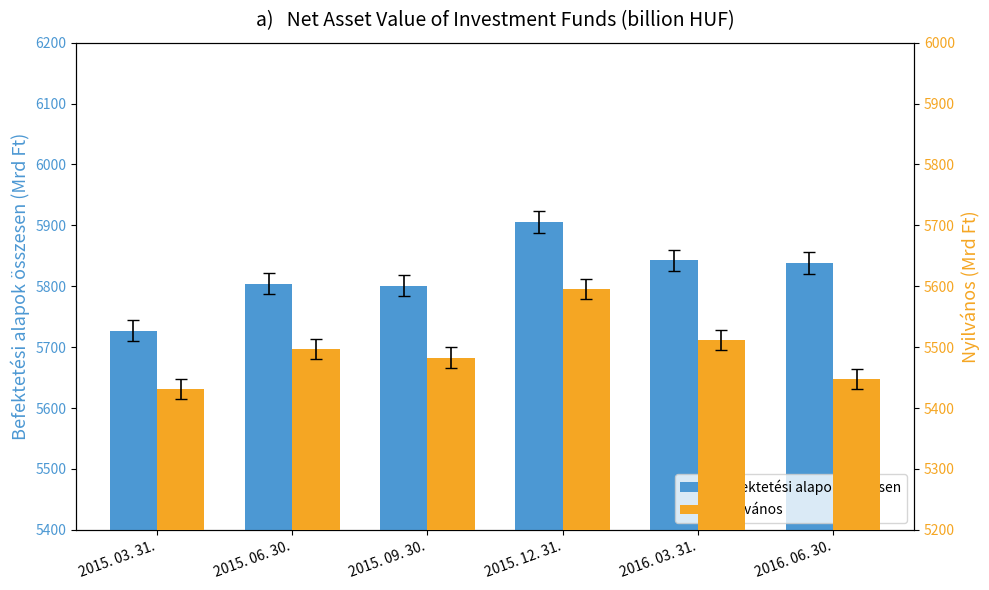

How many distinct data groups are displayed?

2